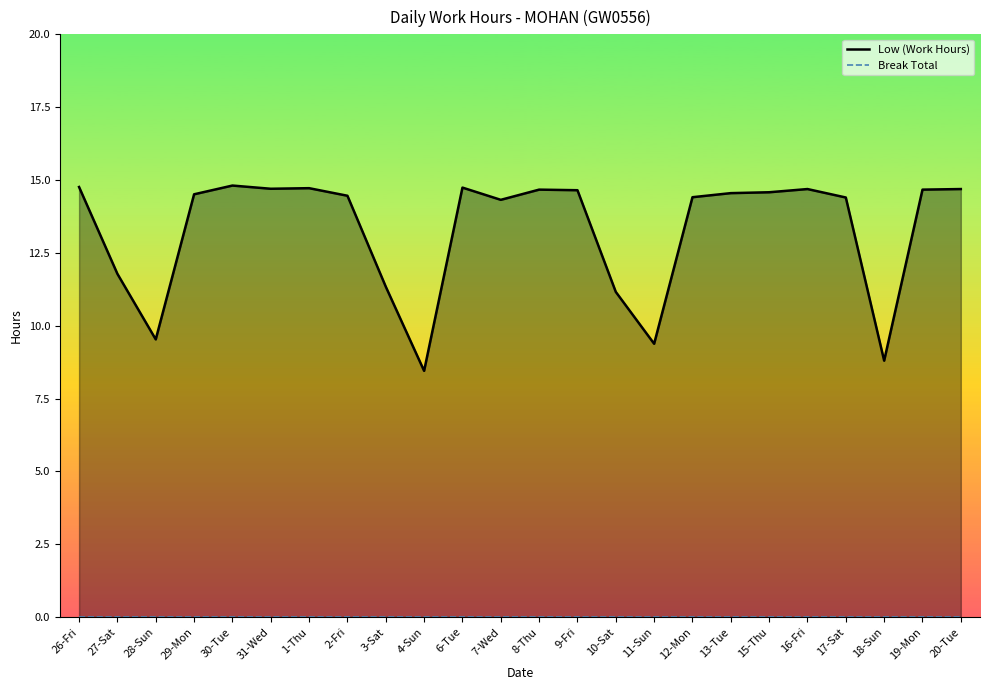

At how many categories does at least one series exceed 10?

20